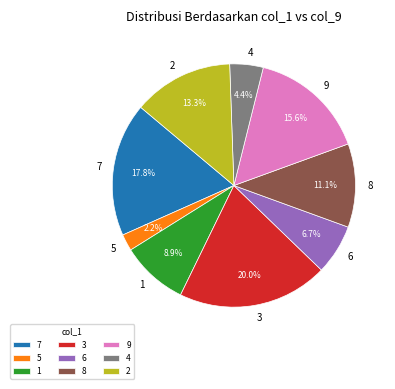

Is there a majority slice in this chart?

No